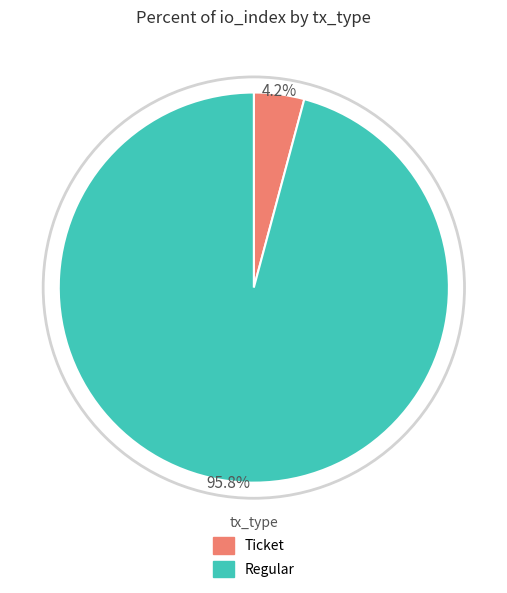

Is it true that Regular is 91% of the pie?

False